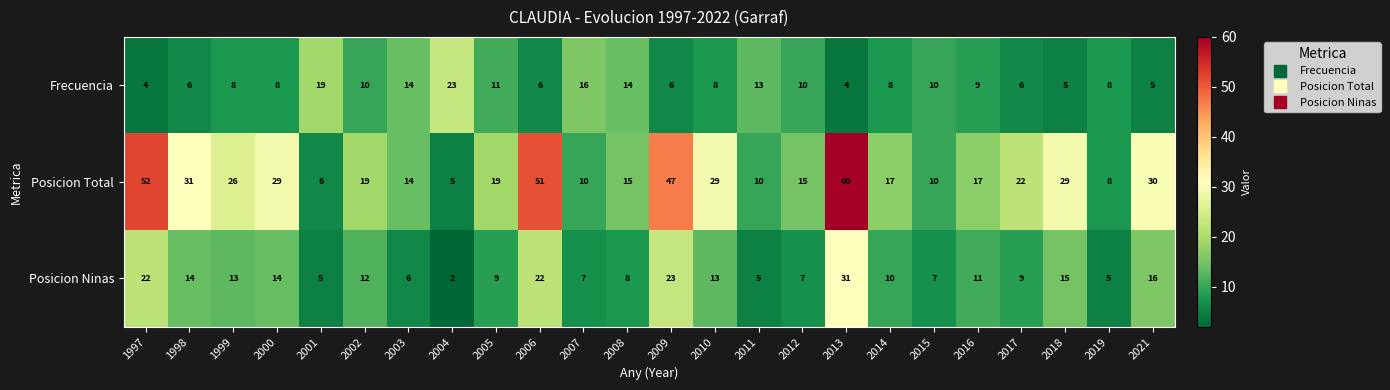

At which label does Posicion Total reach its minimum?

2004